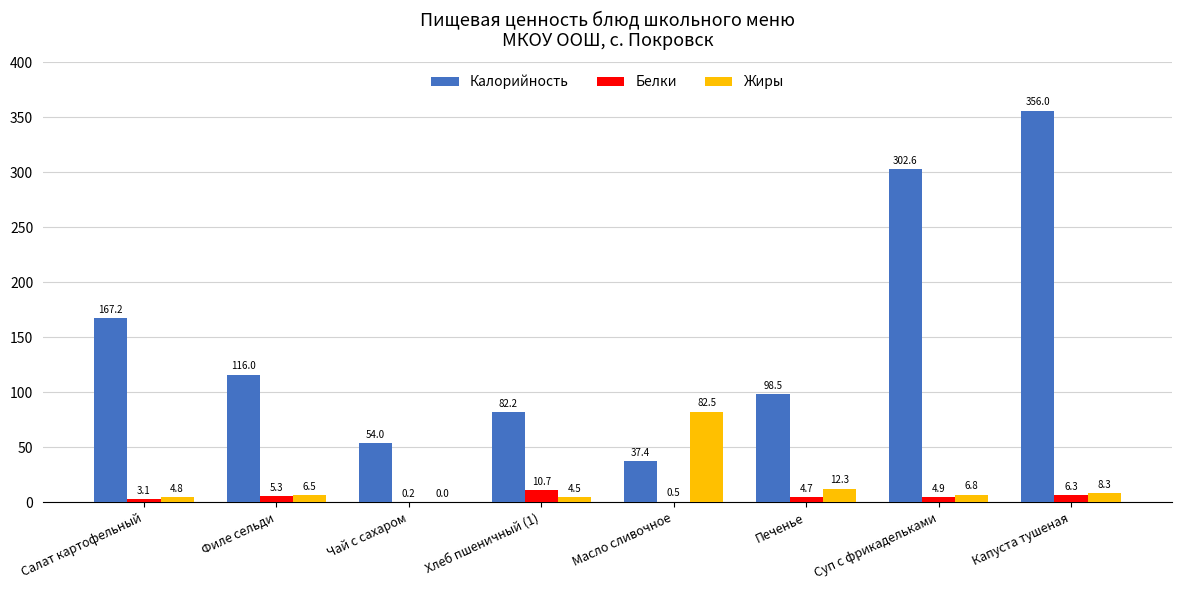

At which category is the sum across all series the highest?

Капуста тушеная